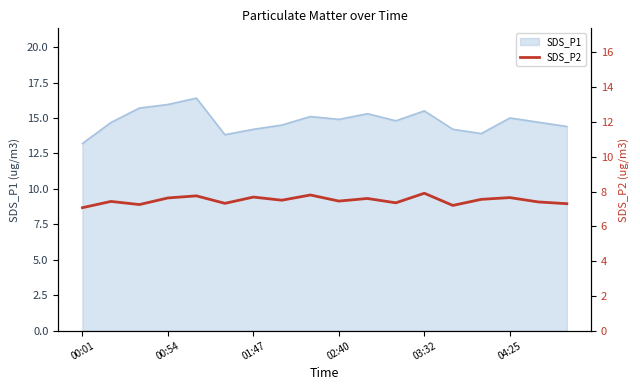

The value of SDS_P1 at 00:01 is 5.8. True or false?

False